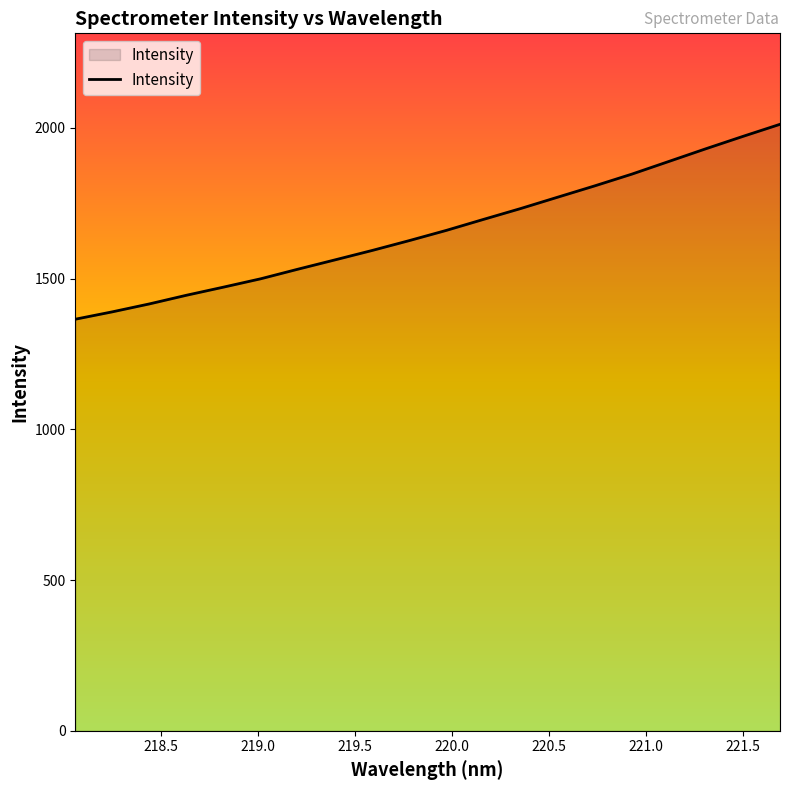

How many lines are shown in the chart?

1